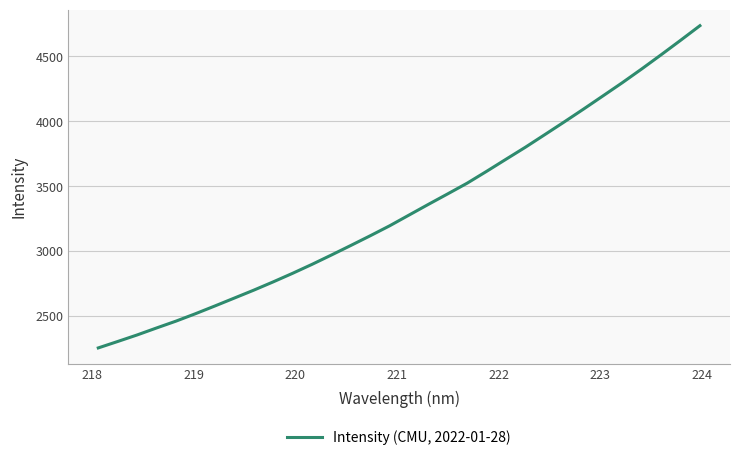

What is the greatest value displayed?

4735.2